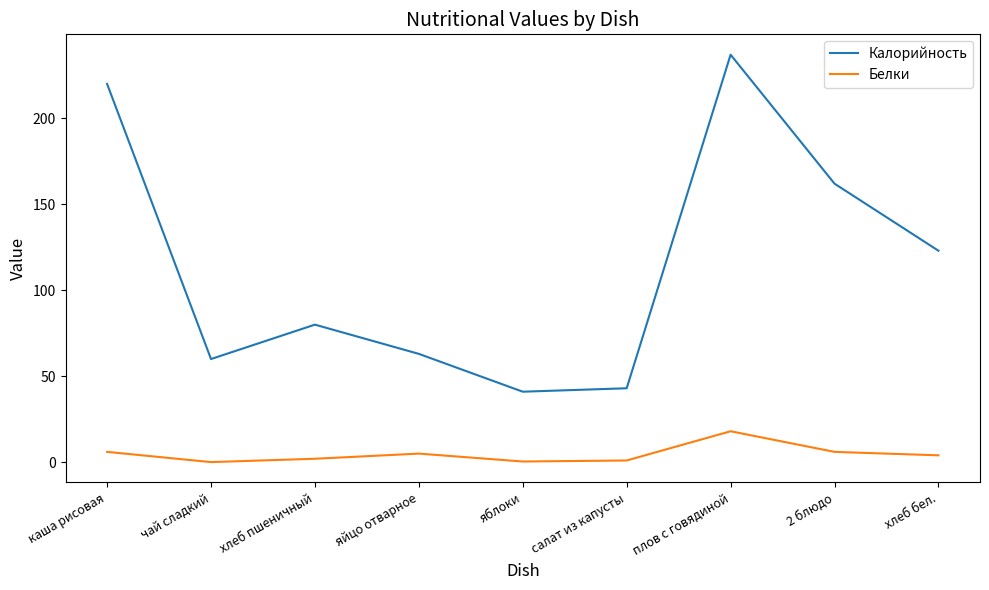

True or false: Белки has more than 2 points higher than both neighbors.

False